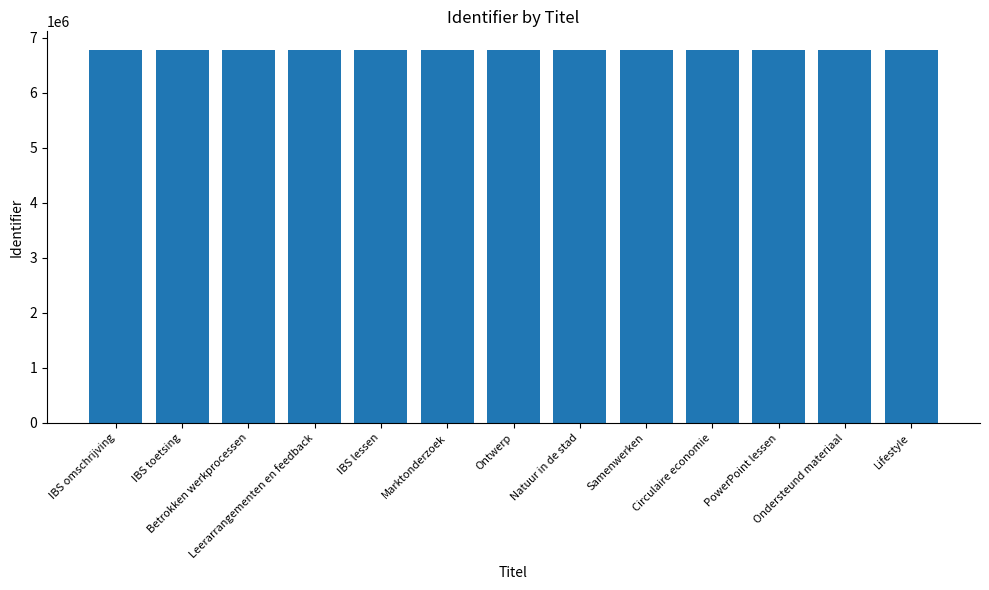

What is the smallest value displayed?

6778861